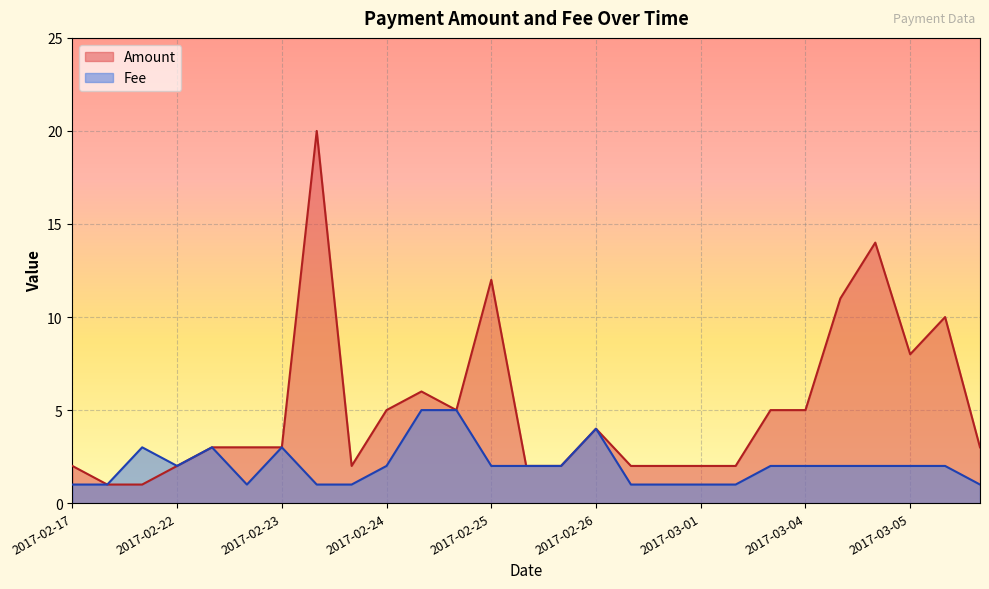

What value does the Fee series have at 2017-02-24?

2.0